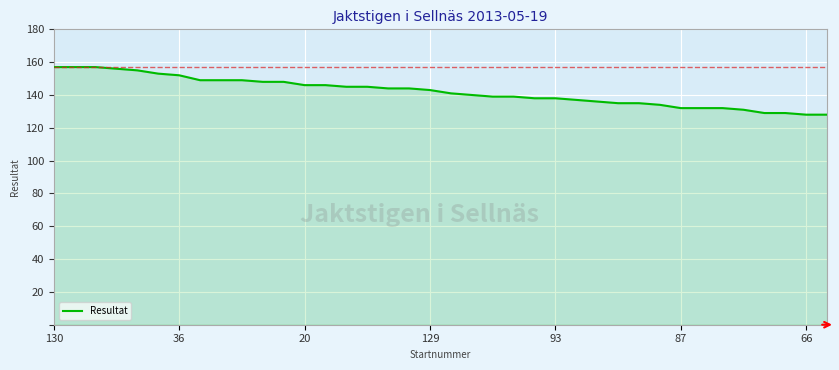

What is the difference between the maximum and minimum values?

29